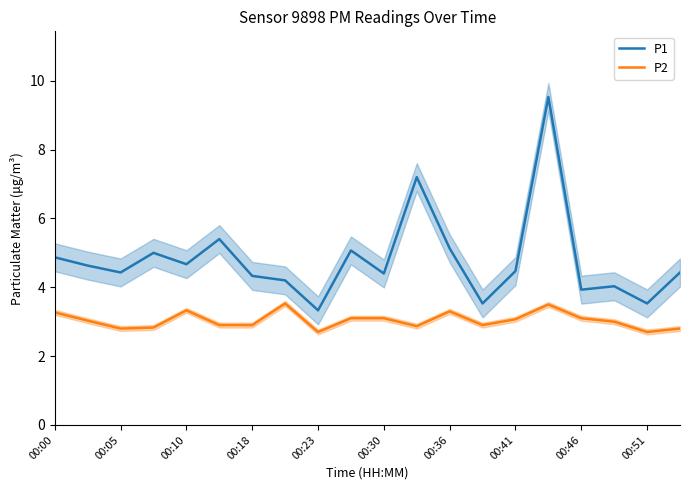

The P1 series shows 3.3 at 00:23. True or false?

True